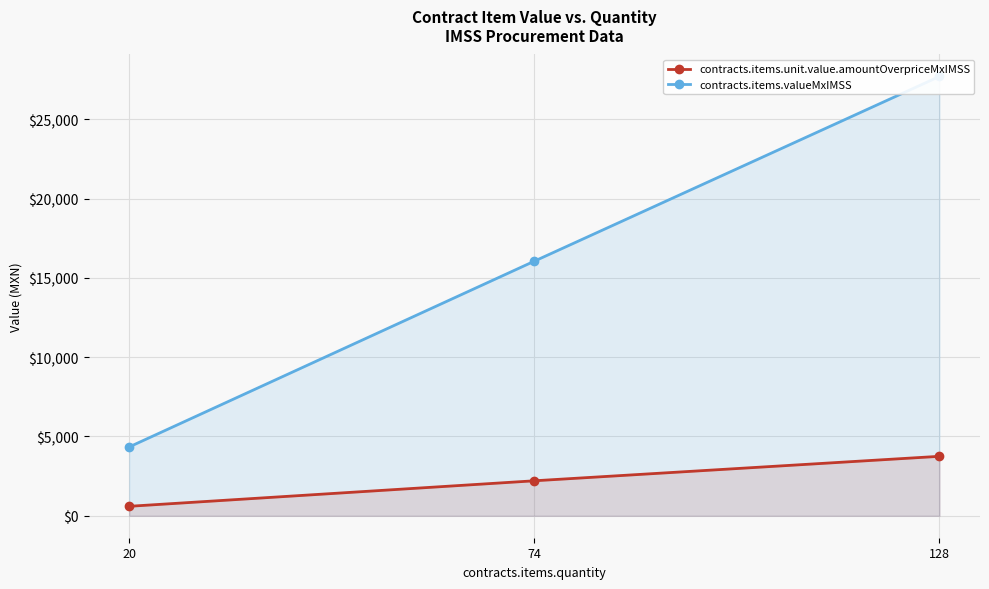

What is the difference between the maximum and minimum values in the contracts.items.unit.value.amountOverpriceMxIMSS series?

3153.1